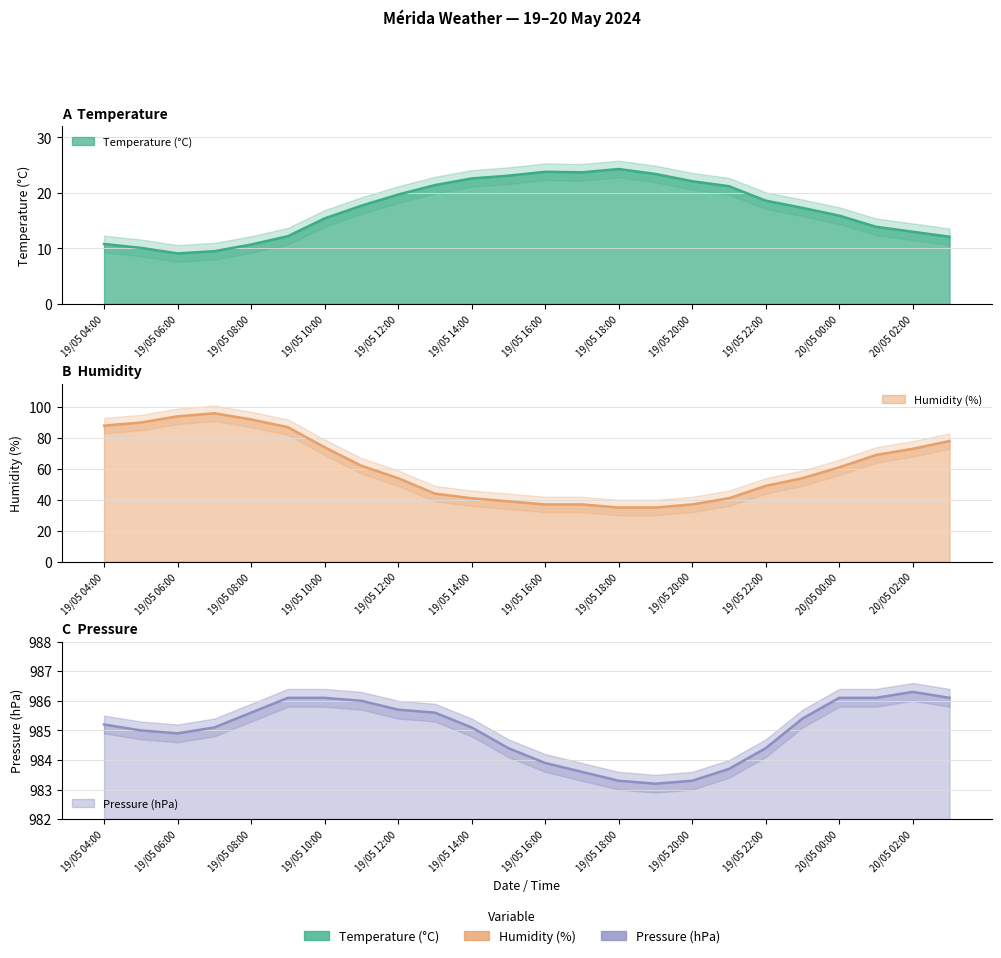

What is the sum of all Pressure (hPa) values?

23640.2